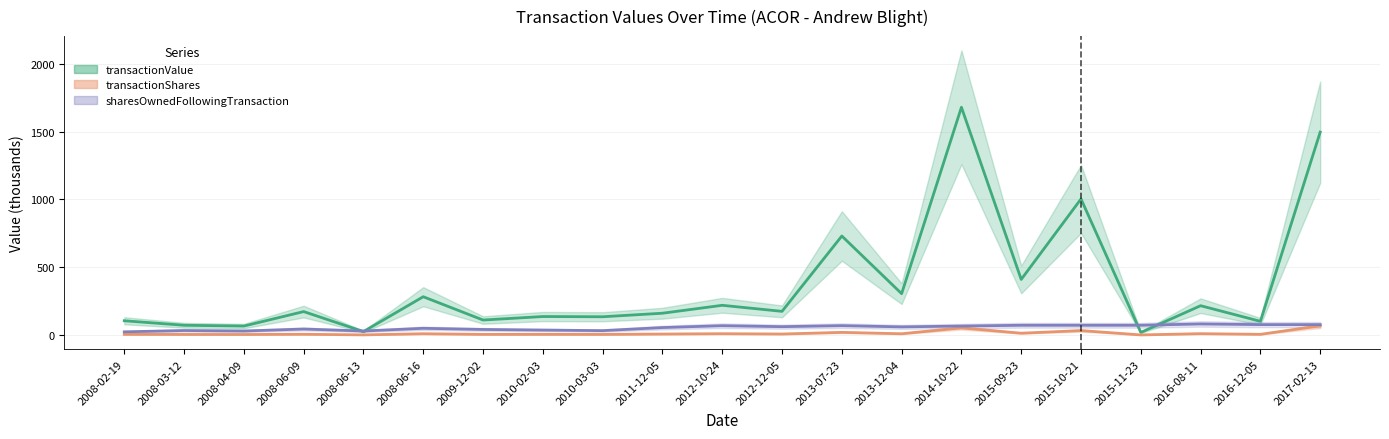

Which series has the largest total across all categories?

transactionValue